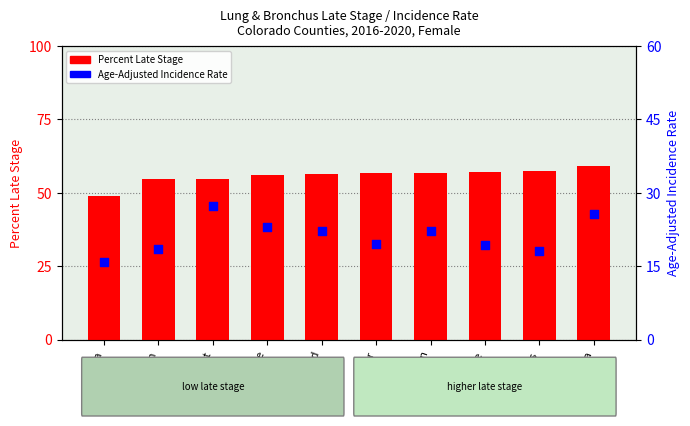

Which series contains the highest Y value?

Percent Late Stage